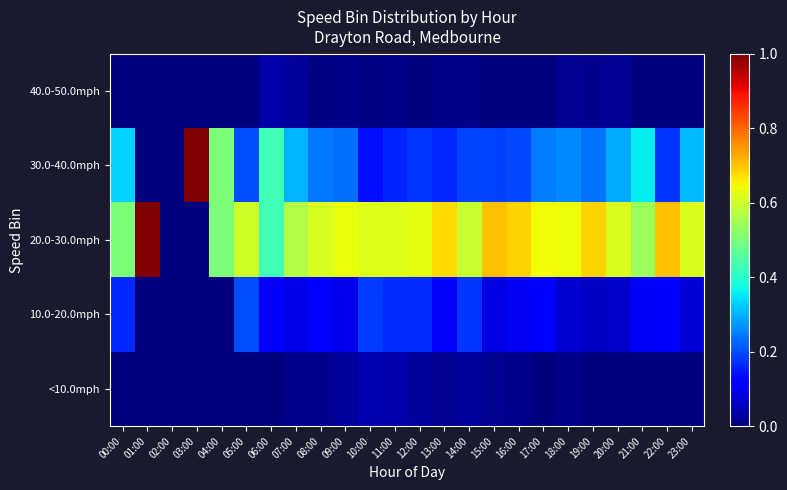

Reading right to left, list all the values displayed in this chart.

<10.0mph: 23:00=0.0	22:00=0.0	21:00=0.0	20:00=0.0	19:00=0.0	18:00=0.0	17:00=0.0	16:00=0.0	15:00=0.0	14:00=0.0	13:00=0.0	12:00=0.0	11:00=0.0	10:00=0.0	09:00=0.0	08:00=0.0	07:00=0.0	06:00=0.0	05:00=0.0	04:00=0.0	03:00=0.0	02:00=0.0	01:00=0.0	00:00=0.0
10.0-20.0mph: 23:00=0.1	22:00=0.1	21:00=0.1	20:00=0.1	19:00=0.1	18:00=0.1	17:00=0.1	16:00=0.1	15:00=0.1	14:00=0.2	13:00=0.1	12:00=0.2	11:00=0.2	10:00=0.2	09:00=0.1	08:00=0.1	07:00=0.1	06:00=0.1	05:00=0.2	04:00=0.0	03:00=0.0	02:00=0.0	01:00=0.0	00:00=0.2
20.0-30.0mph: 23:00=0.6	22:00=0.7	21:00=0.5	20:00=0.6	19:00=0.7	18:00=0.6	17:00=0.6	16:00=0.7	15:00=0.7	14:00=0.6	13:00=0.7	12:00=0.6	11:00=0.6	10:00=0.6	09:00=0.6	08:00=0.6	07:00=0.6	06:00=0.4	05:00=0.6	04:00=0.5	03:00=0.0	02:00=0.0	01:00=1.0	00:00=0.5
30.0-40.0mph: 23:00=0.3	22:00=0.2	21:00=0.4	20:00=0.3	19:00=0.2	18:00=0.3	17:00=0.2	16:00=0.2	15:00=0.2	14:00=0.2	13:00=0.2	12:00=0.2	11:00=0.2	10:00=0.1	09:00=0.2	08:00=0.2	07:00=0.3	06:00=0.4	05:00=0.2	04:00=0.5	03:00=1.0	02:00=0.0	01:00=0.0	00:00=0.3
40.0-50.0mph: 23:00=0.0	22:00=0.0	21:00=0.0	20:00=0.0	19:00=0.0	18:00=0.0	17:00=0.0	16:00=0.0	15:00=0.0	14:00=0.0	13:00=0.0	12:00=0.0	11:00=0.0	10:00=0.0	09:00=0.0	08:00=0.0	07:00=0.0	06:00=0.0	05:00=0.0	04:00=0.0	03:00=0.0	02:00=0.0	01:00=0.0	00:00=0.0